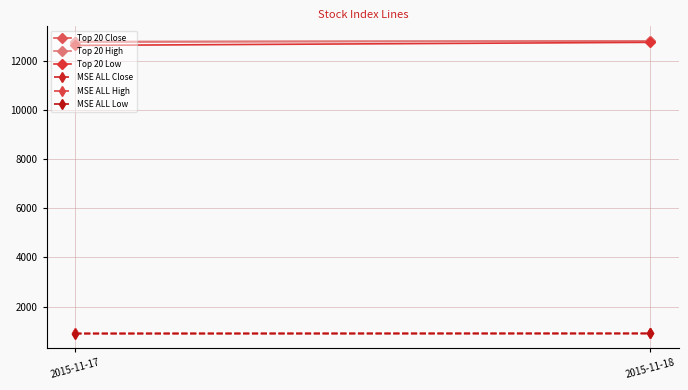

True or false: MSE ALL Close has a value of 1375.8 at 2015-11-17.

False